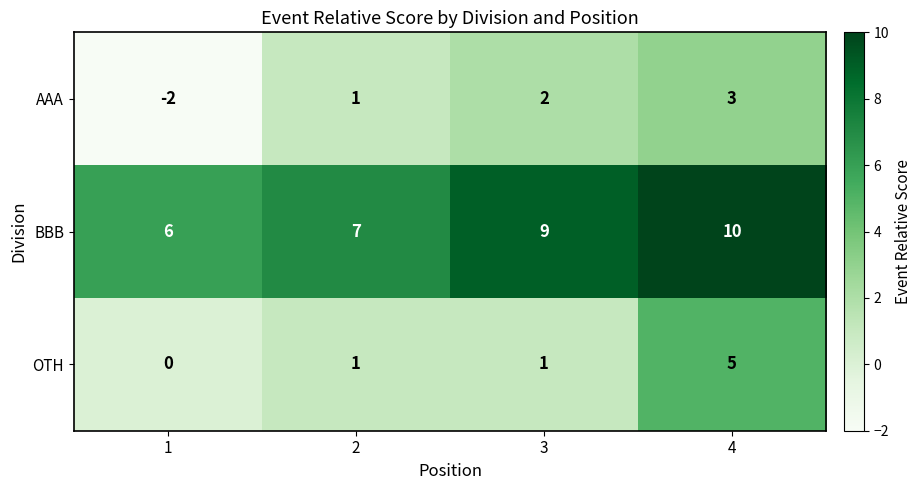

What is the approximate value of OTH at 4?

5